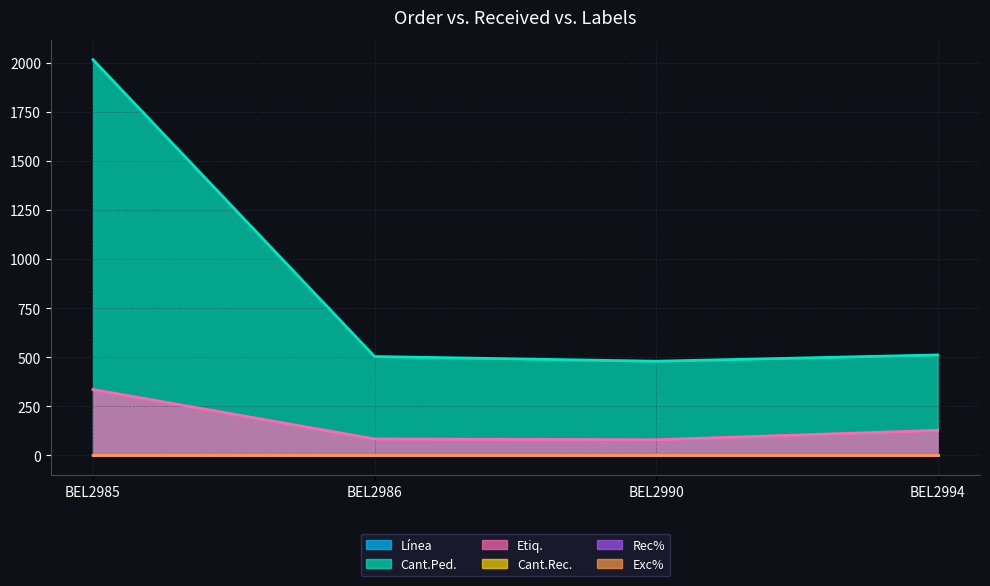

Where does the Etiq. series first go above 128?

BEL2985